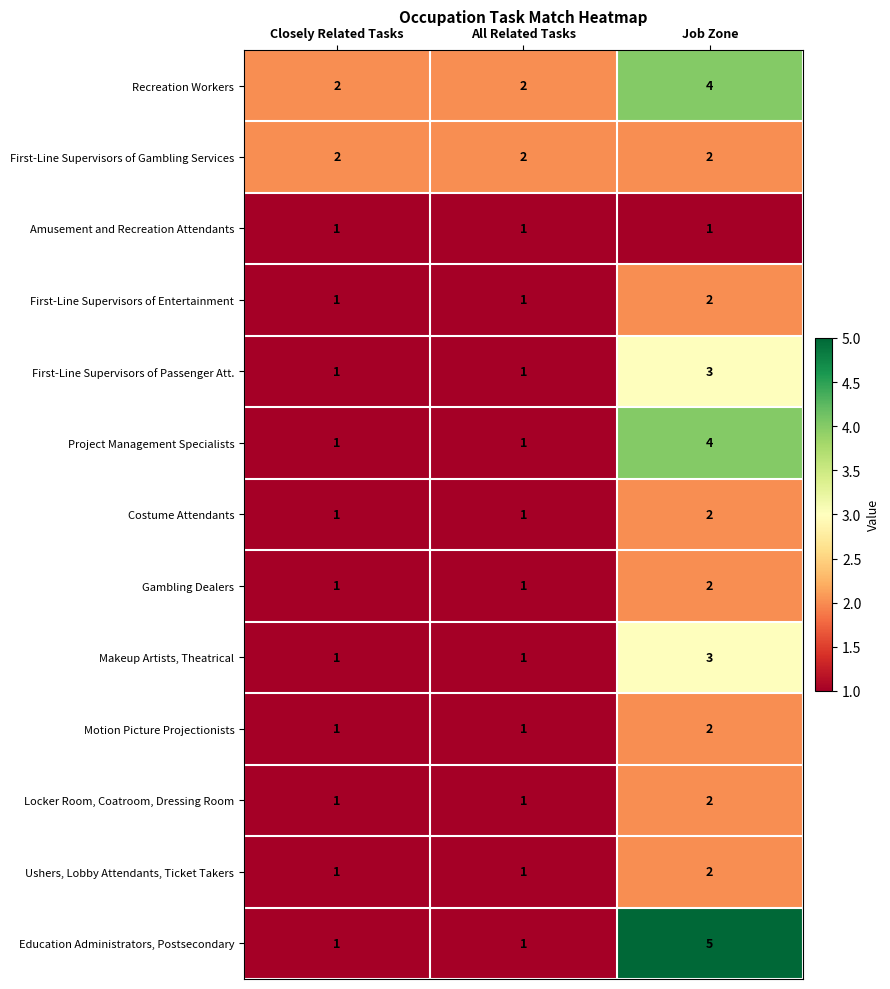

Read the Education Administrators, Postsecondary value at Job Zone.

5